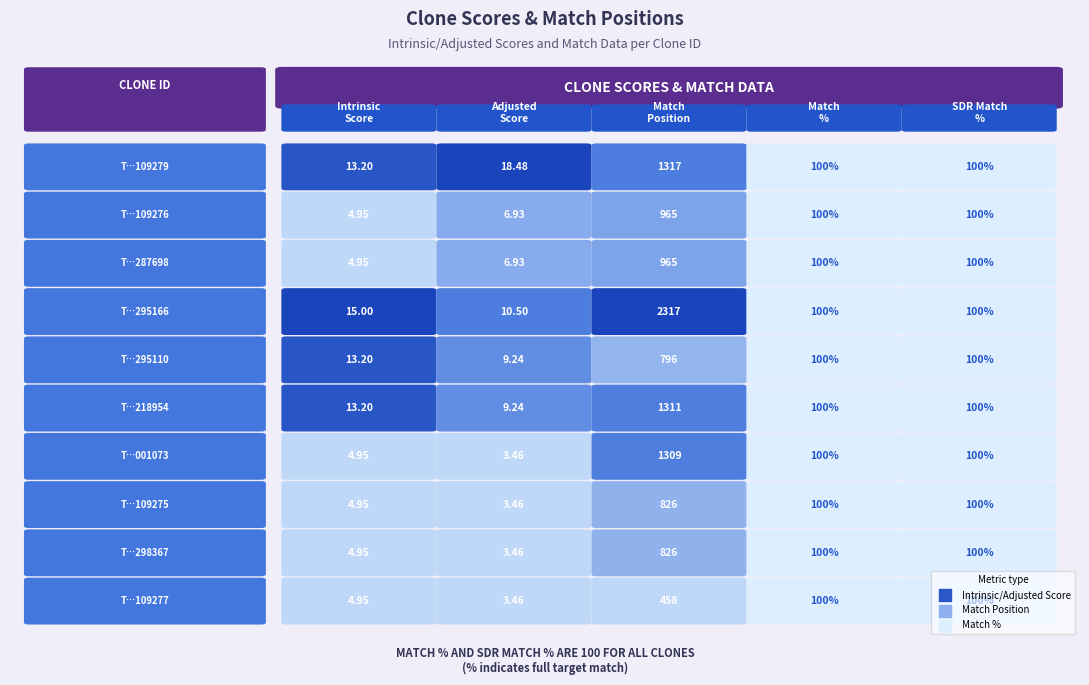

How many data points in TRCN0000109275 are less than 100?

2